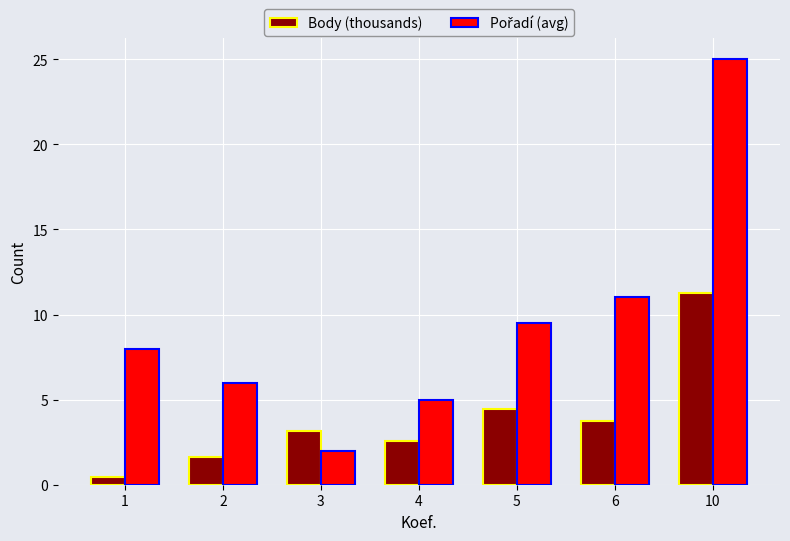

What is the average value of the Body (thousands) series?

3.9